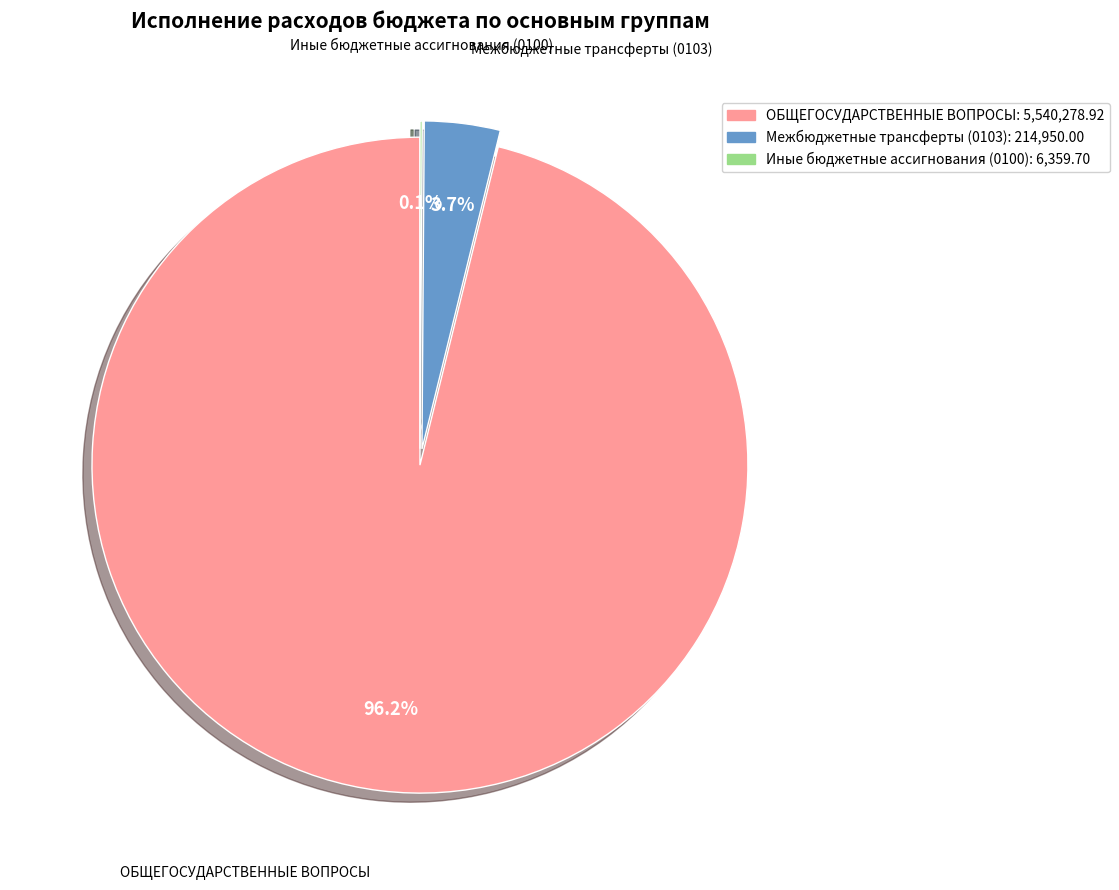

Which category has the biggest portion of the pie?

ОБЩЕГОСУДАРСТВЕННЫЕ ВОПРОСЫ